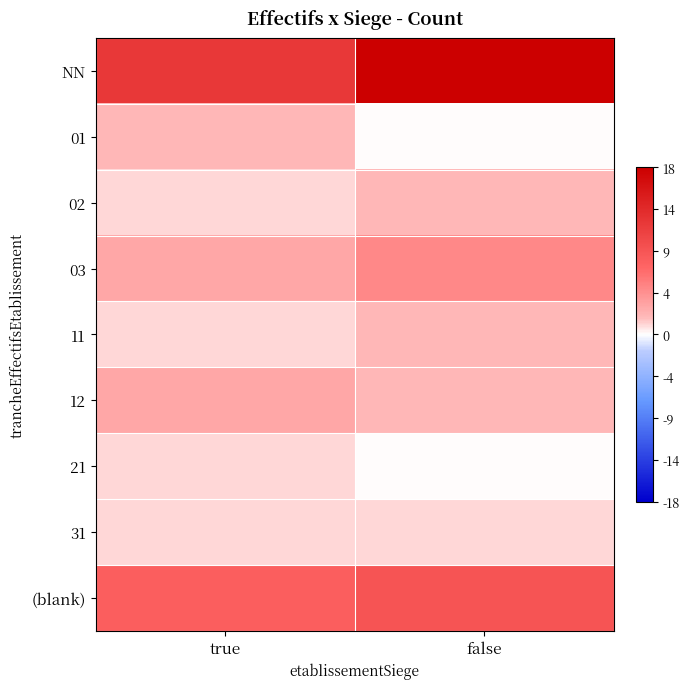

Reading right to left, what are all the values shown in this chart?

NN: false=18	true=12
01: false=0	true=2
02: false=2	true=1
03: false=5	true=3
11: false=2	true=1
12: false=2	true=3
21: false=0	true=1
31: false=1	true=1
(blank): false=9	true=8